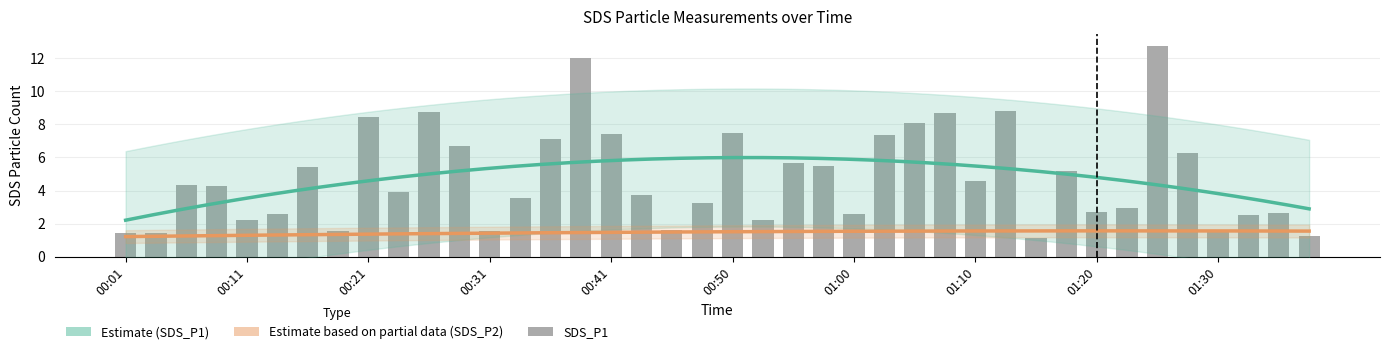

What is the ratio of the value at 01:37 to the value at 00:23?

0.3